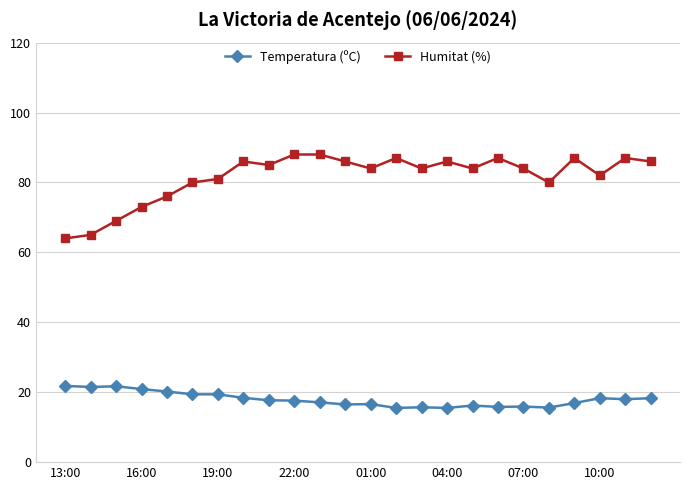

What is the difference between the maximum and minimum values in the Humitat (%) series?

24.0